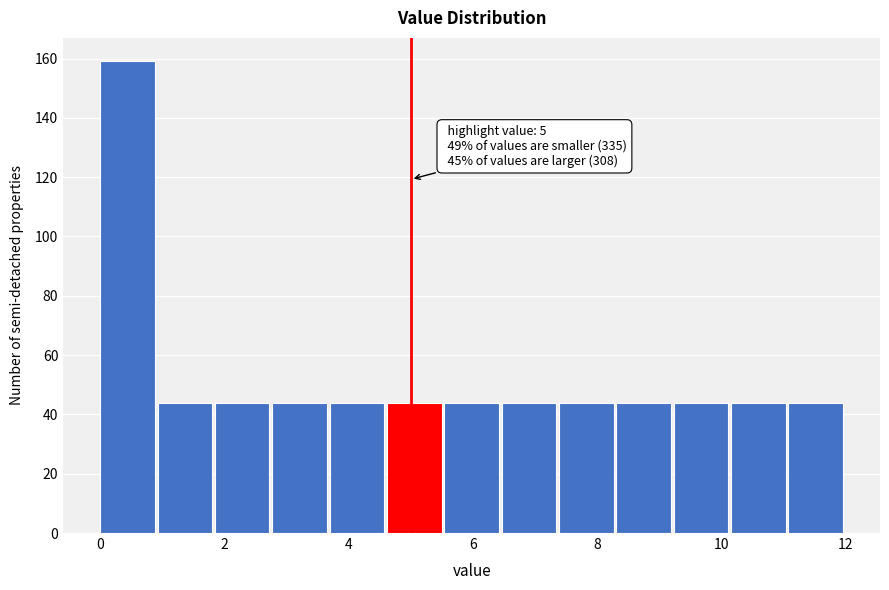

Over which range of the x-axis is the bar tallest?

0.0 to 1.0